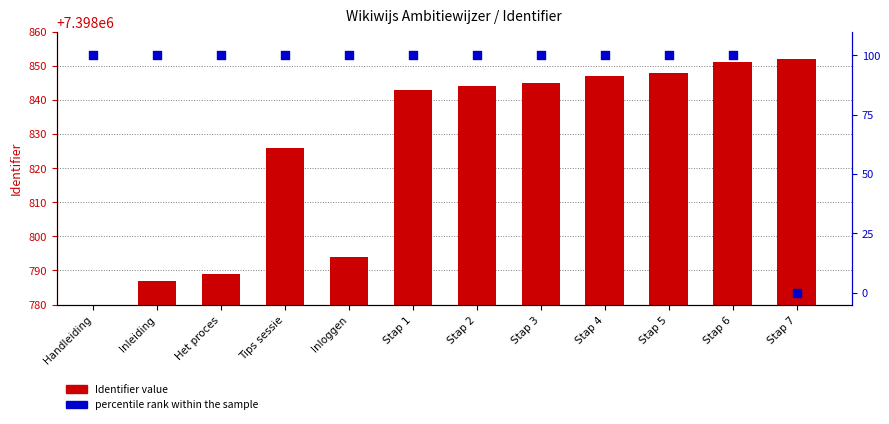

What are all the series names shown in the legend?

Identifier value, percentile rank within the sample